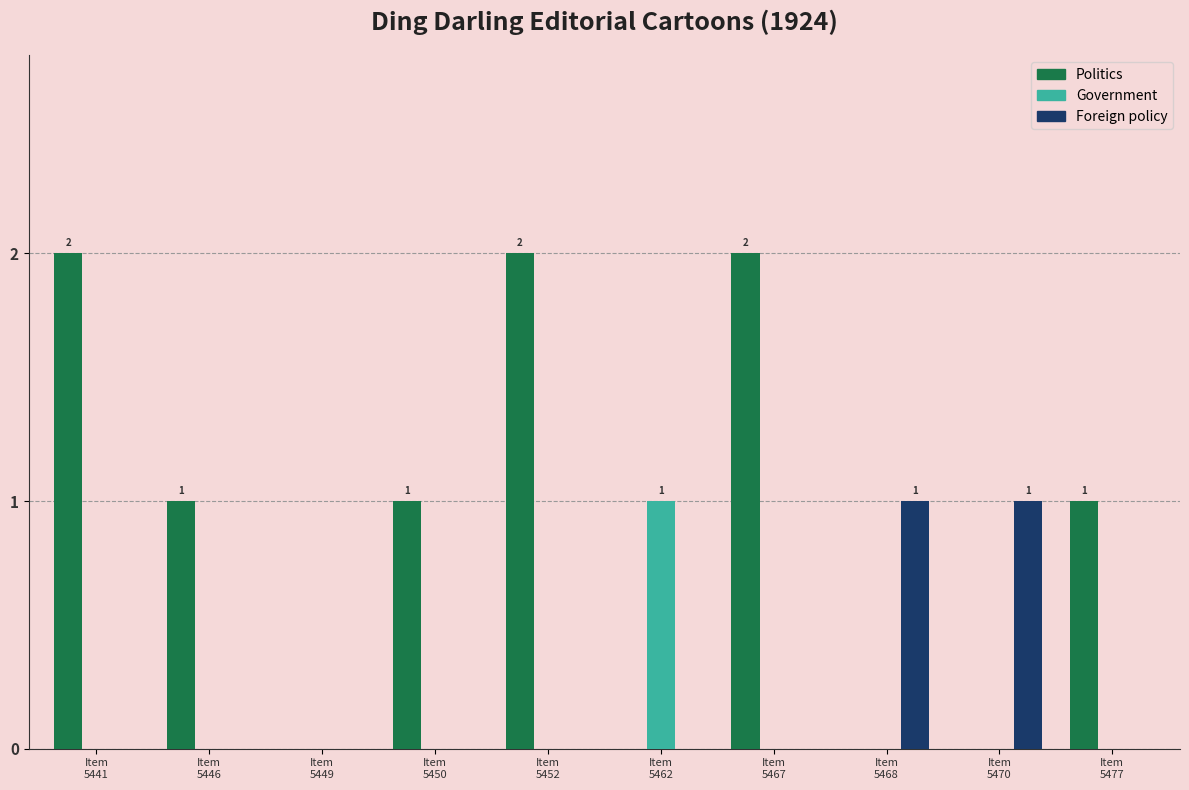

How many data points does each series have?

10